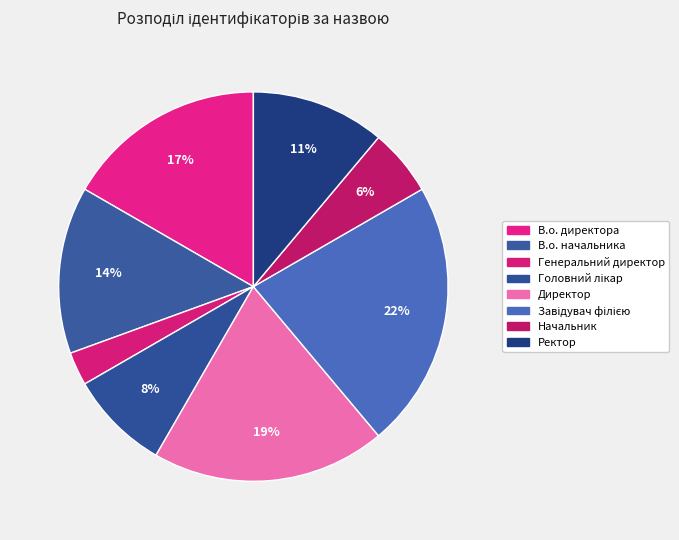

Does В.о. директора represent more than half of the total?

No